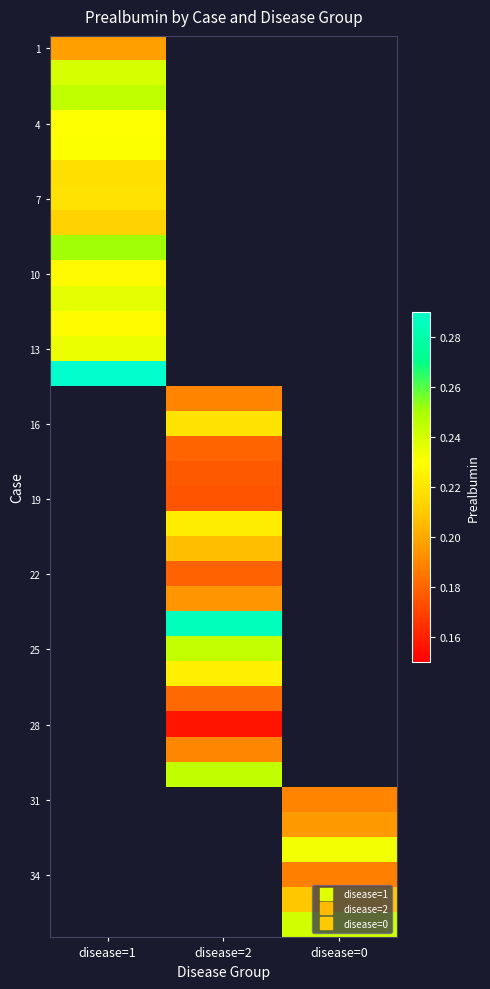

At which label is 10 closest to 0?

disease=1